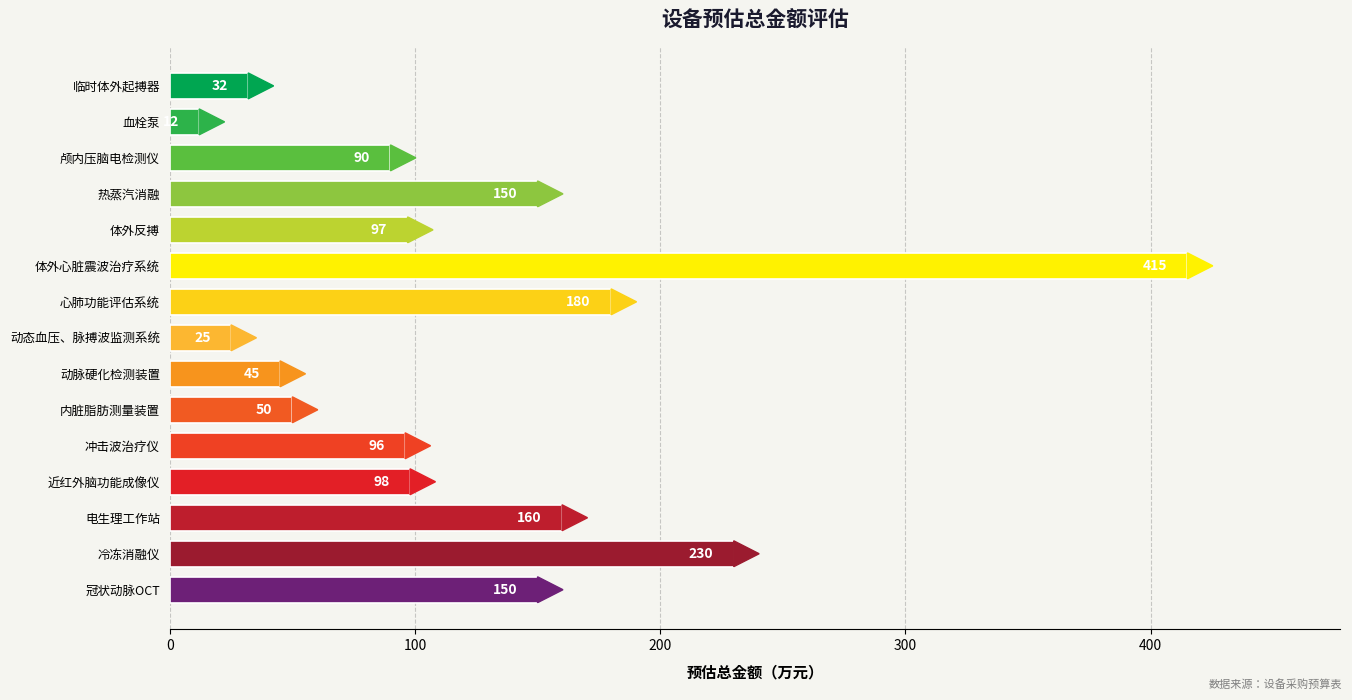

What is the difference between the second highest and minimum values?

218